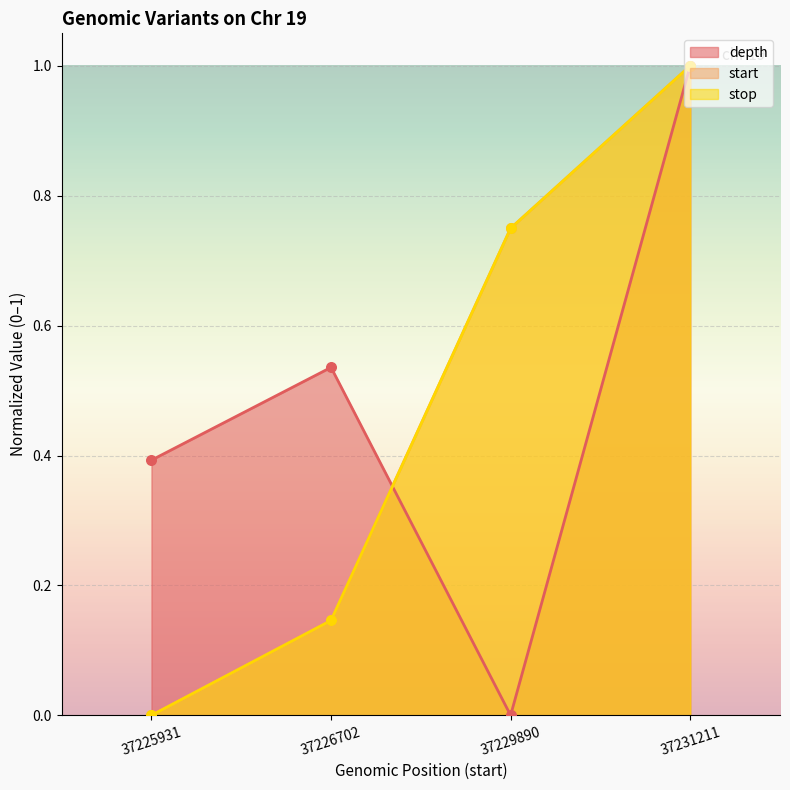

Which series has the largest total across all categories?

depth